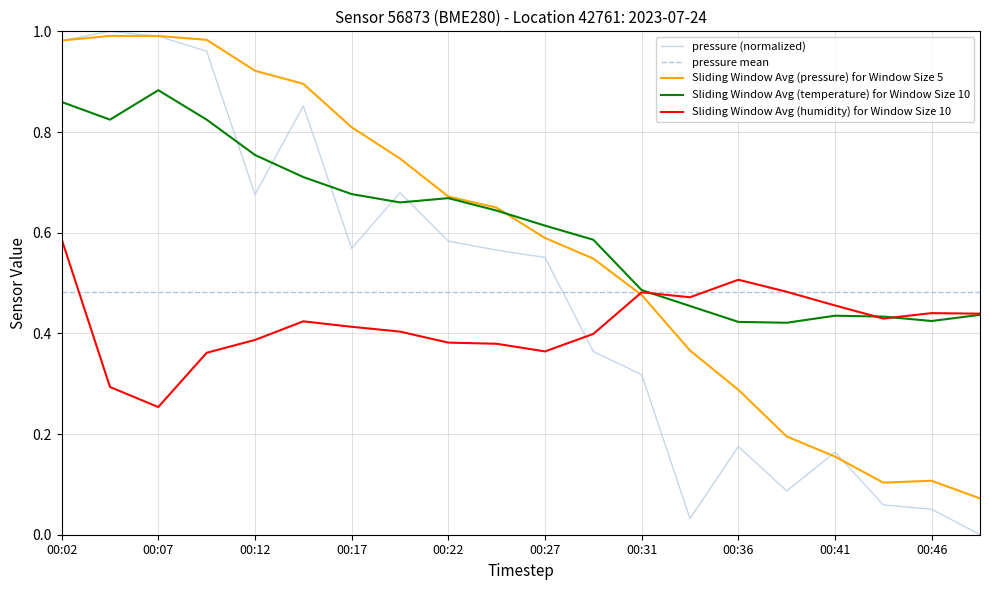

Which series has the widest spread of values?

pressure (normalized)